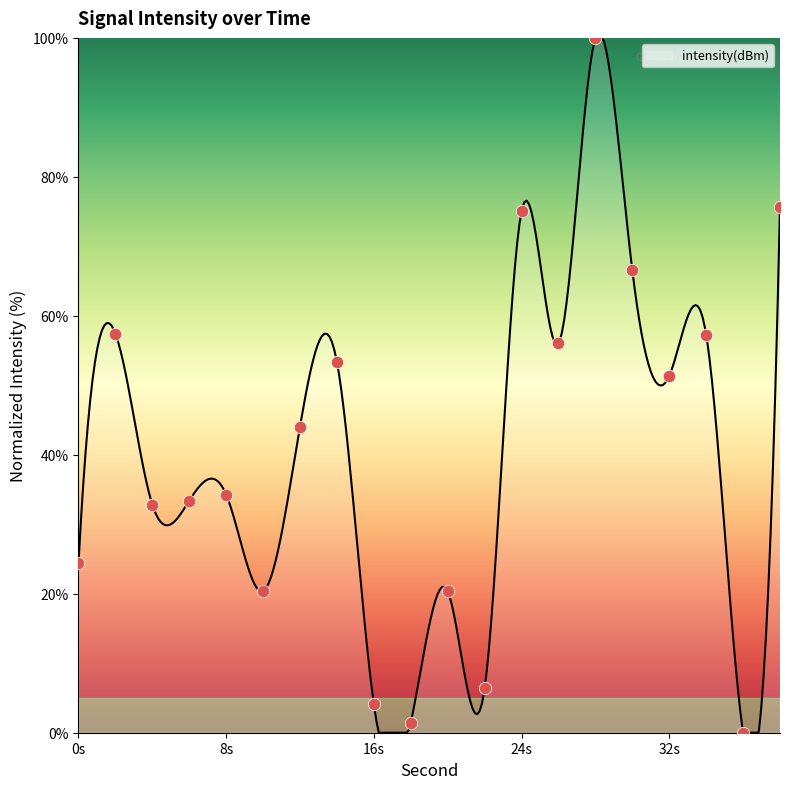

Which has a higher value, 22 or 30?

30